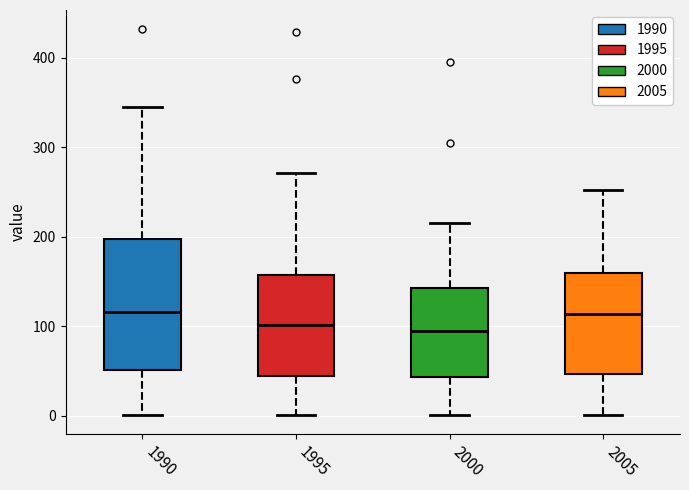

Where does the lower whisker of the box at x = 1995 end on the y-axis? The values are not printed on the chart, so give them approximately, as read against the axis.

0